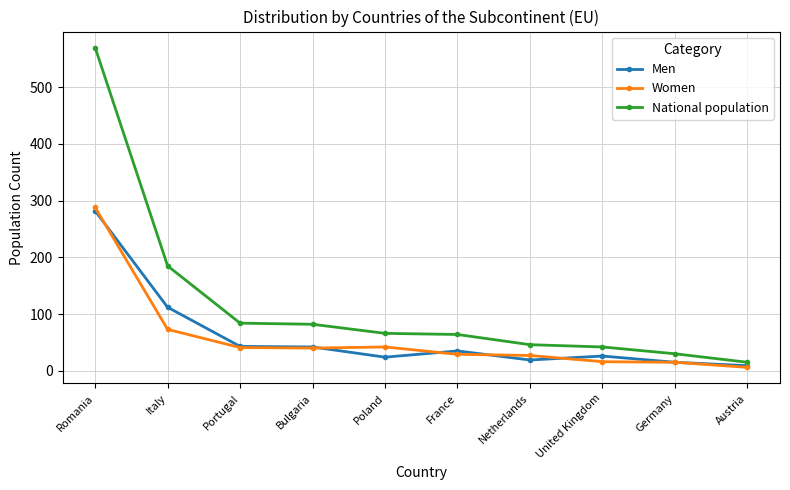

Is it true that Men equals 15 at Germany?

True